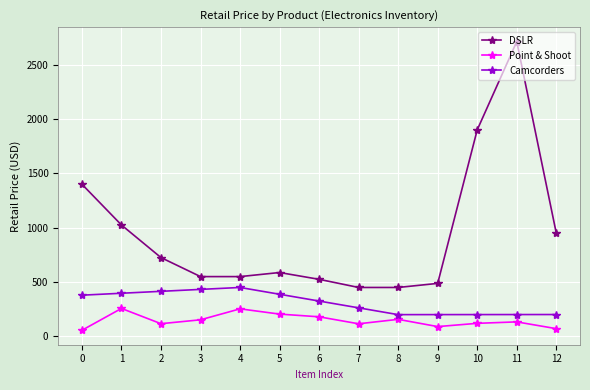

Rank the series by their maximum value, from lowest to highest.

Point & Shoot, Camcorders, DSLR